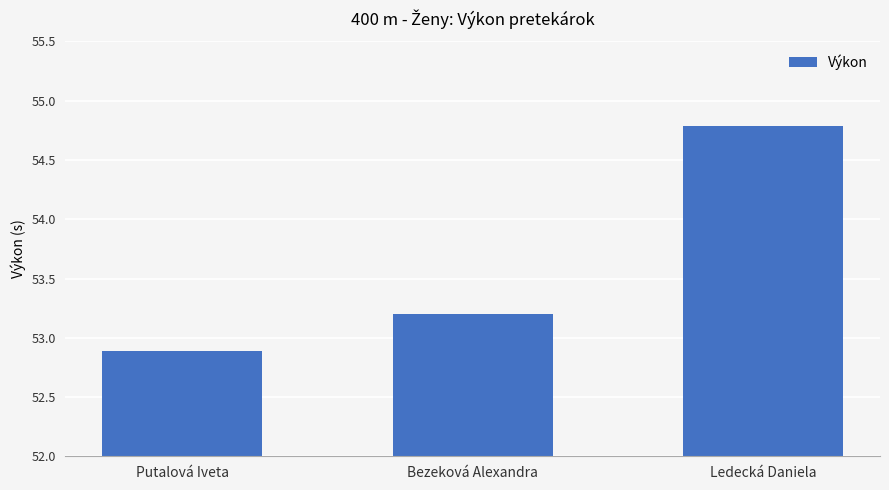

What is the value of the 3rd bar from the left?

54.8